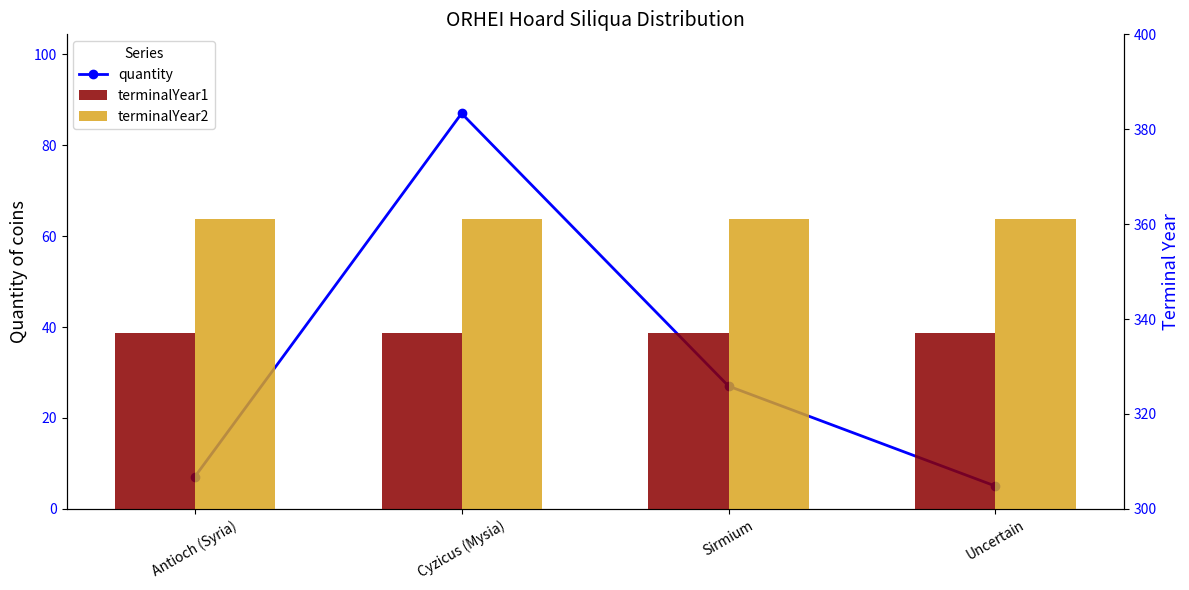

What are all the series names shown in the legend?

quantity, terminalYear1, terminalYear2